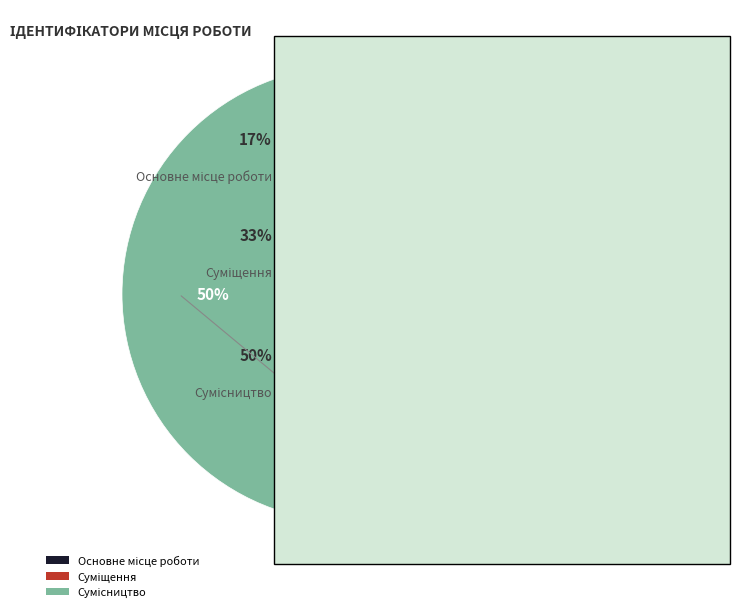

To the nearest percent, what portion does Сумісництво represent?

50%